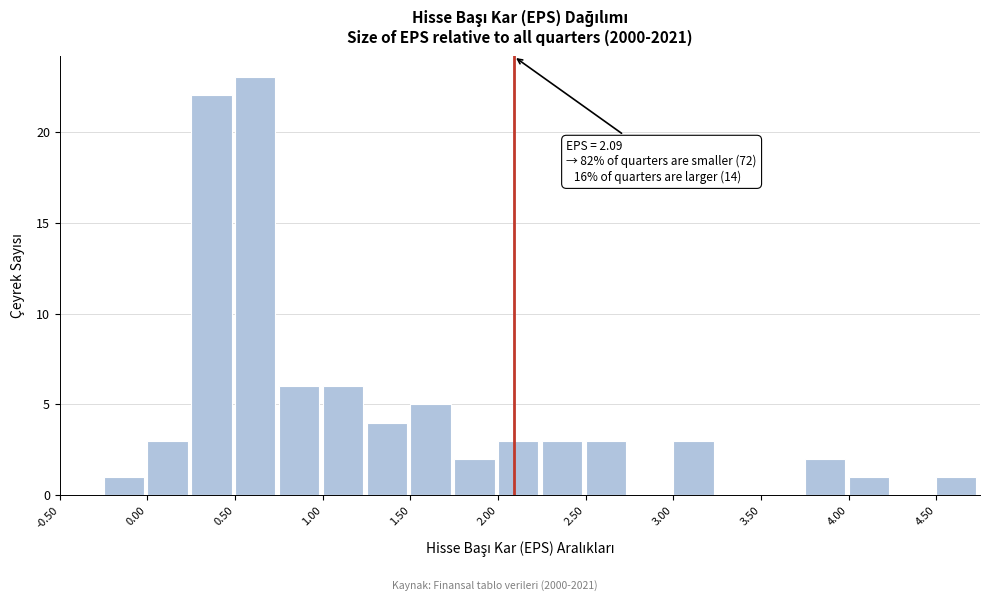

Over which range of the x-axis is the bar tallest?

0.50 to 0.75